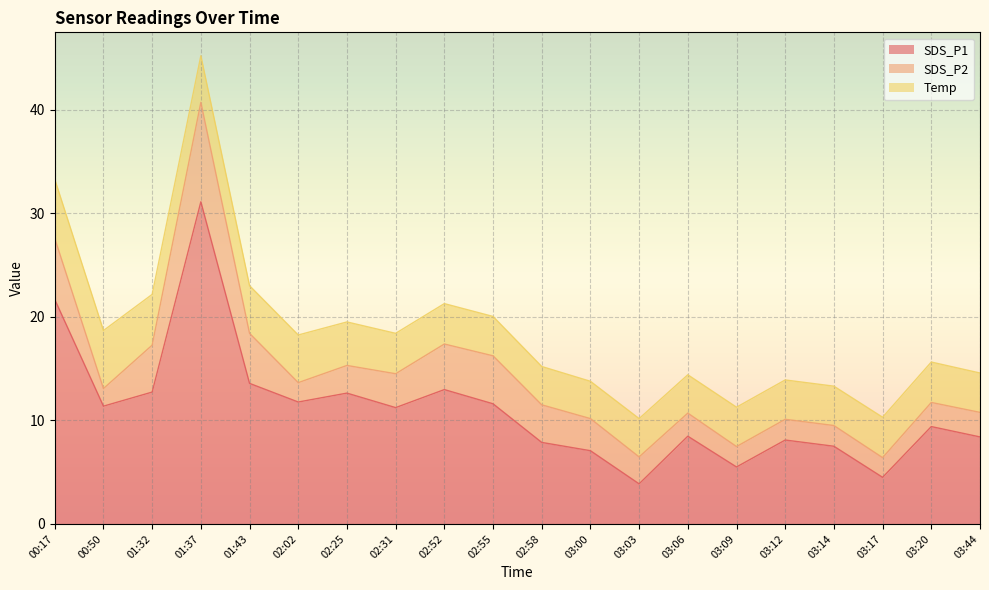

Reading right to left, extract all data points from this chart.

SDS_P1: 03:44=8.4	03:20=9.4	03:17=4.5	03:14=7.5	03:12=8.1	03:09=5.5	03:06=8.5	03:03=3.9	03:00=7.1	02:58=7.9	02:55=11.6	02:52=13.0	02:31=11.2	02:25=12.6	02:02=11.8	01:43=13.6	01:37=31.1	01:32=12.7	00:50=11.4	00:17=21.7
SDS_P2: 03:44=2.4	03:20=2.3	03:17=1.9	03:14=2.0	03:12=2.0	03:09=2.0	03:06=2.2	03:03=2.6	03:00=3.1	02:58=3.6	02:55=4.6	02:52=4.4	02:31=3.3	02:25=2.7	02:02=1.9	01:43=4.8	01:37=9.6	01:32=4.5	00:50=1.7	00:17=5.9
Temp: 03:44=3.8	03:20=3.9	03:17=3.9	03:14=3.8	03:12=3.8	03:09=3.8	03:06=3.7	03:03=3.7	03:00=3.6	02:58=3.7	02:55=3.8	02:52=3.9	02:31=3.9	02:25=4.2	02:02=4.6	01:43=4.6	01:37=4.5	01:32=4.9	00:50=5.6	00:17=5.7